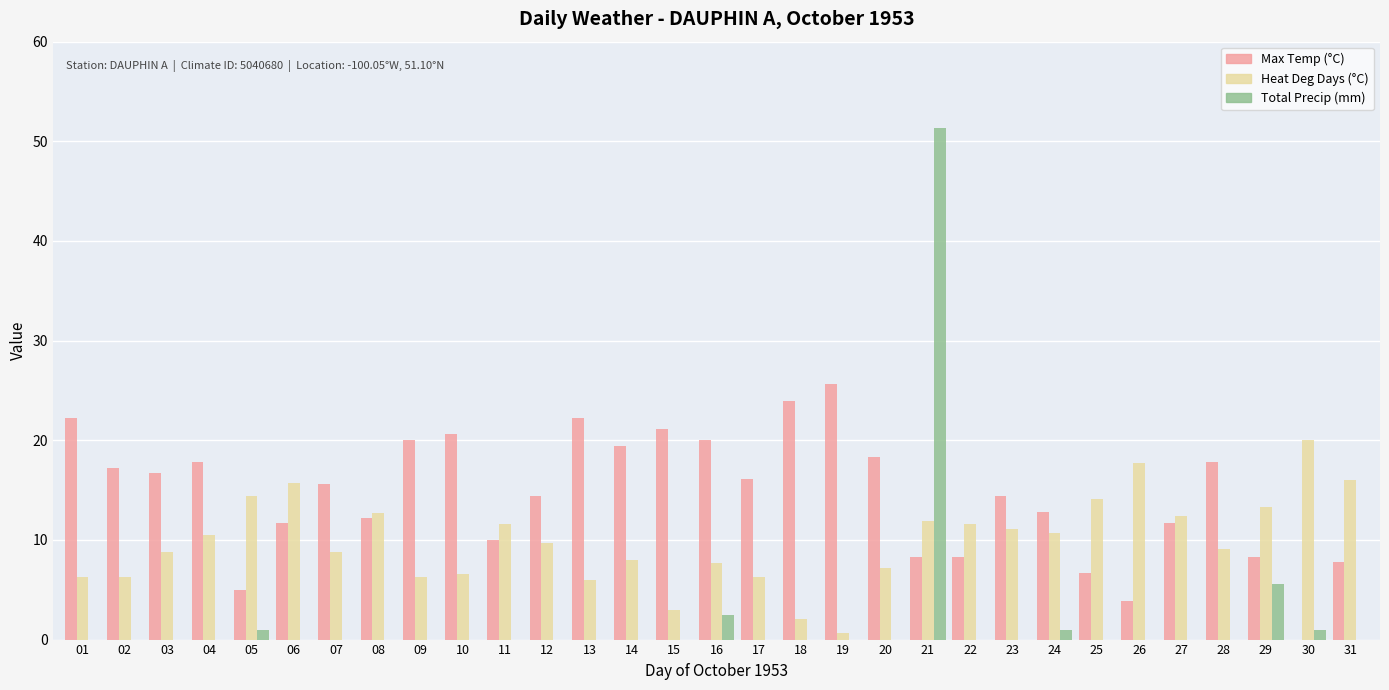

How many data points does each series have?

31